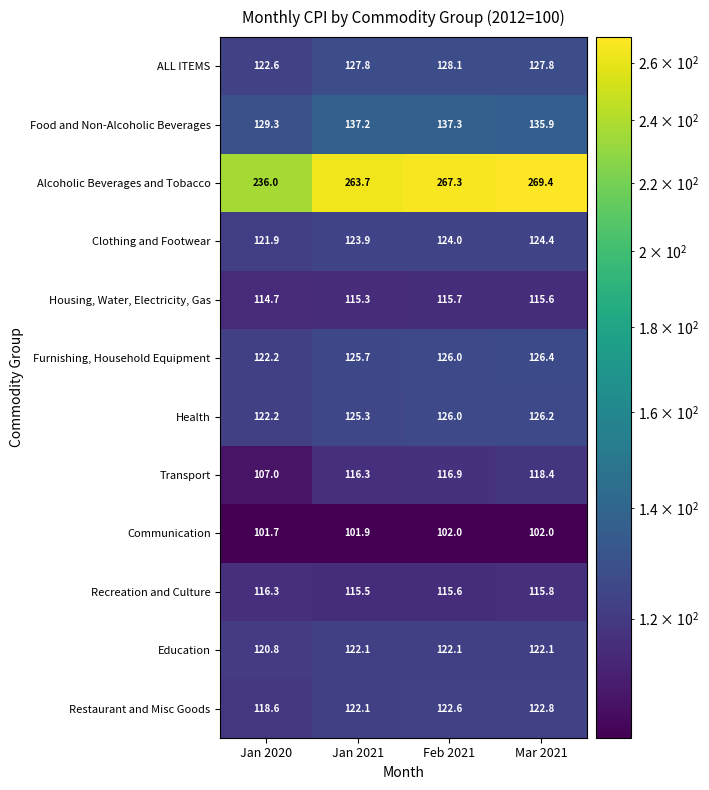

True or false: Recreation and Culture has a value of 200.9 at Mar 2021.

False